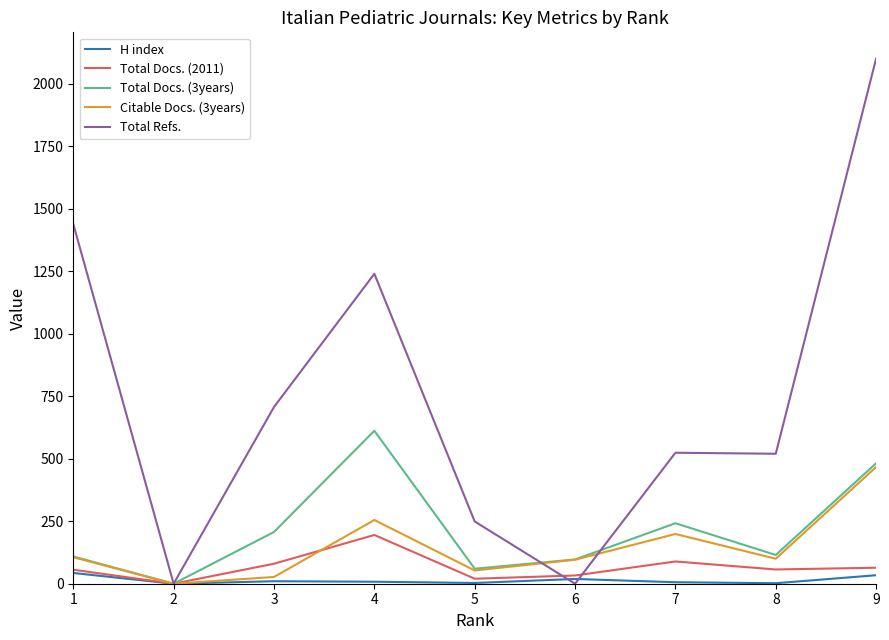

What is the difference between the highest and lowest values at 9?

2067